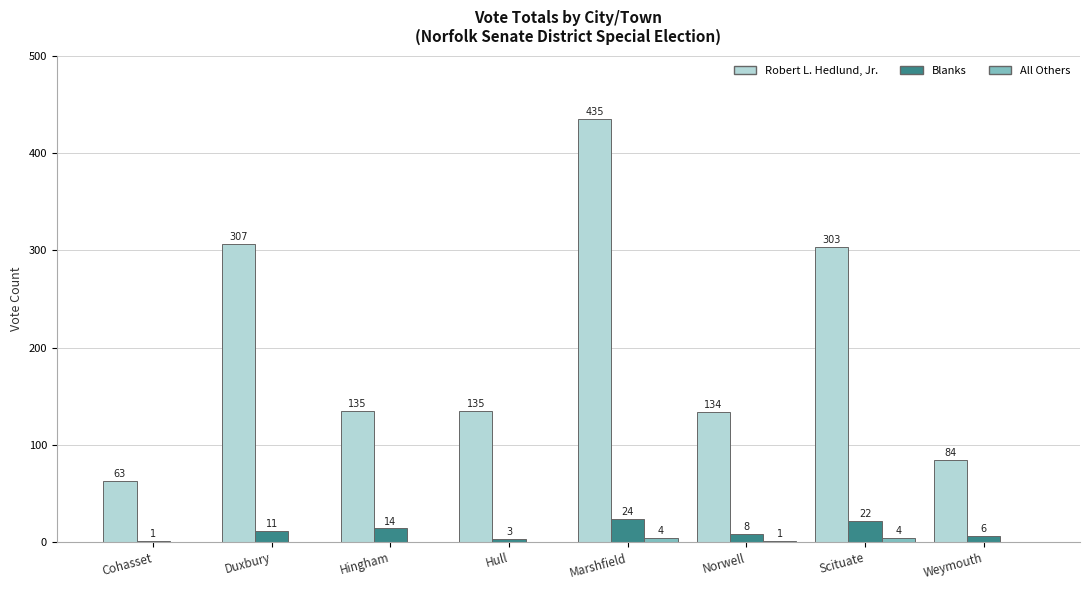

Which series changed the most between Cohasset and Hull?

Robert L. Hedlund, Jr.